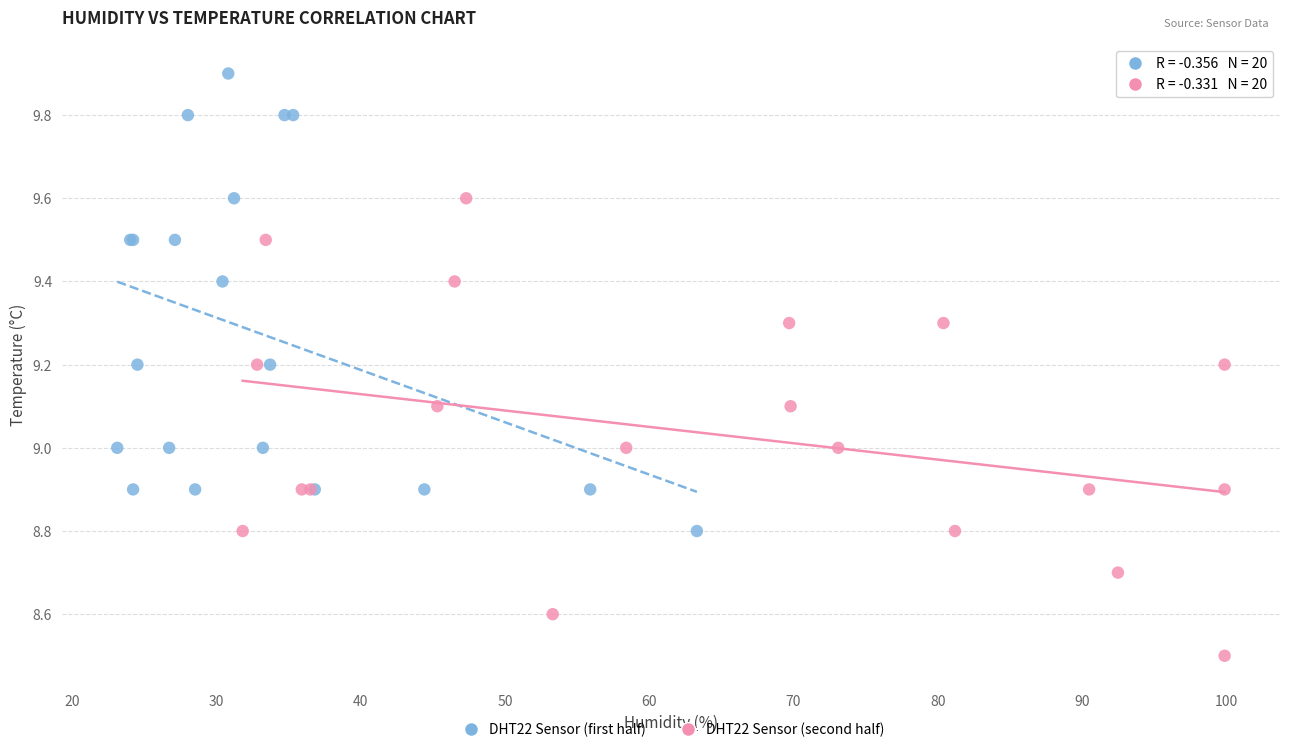

Which series contains the lowest Y value?

DHT22 Sensor (second half)